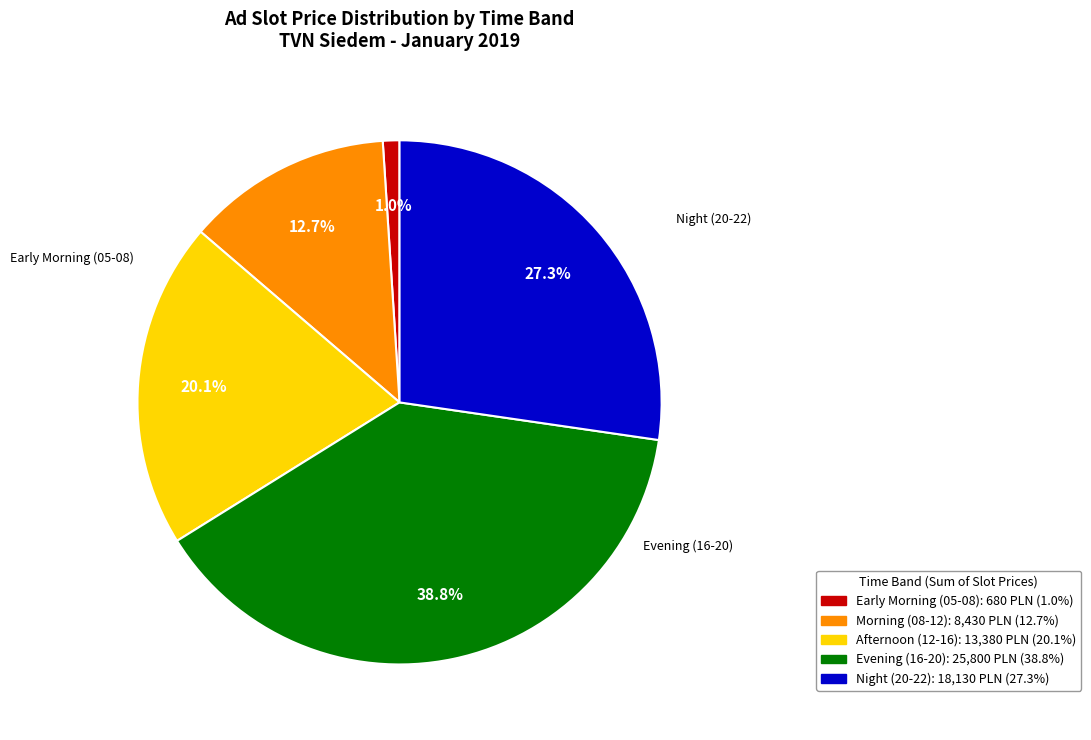

Is there any slice that represents more than half of the pie?

No